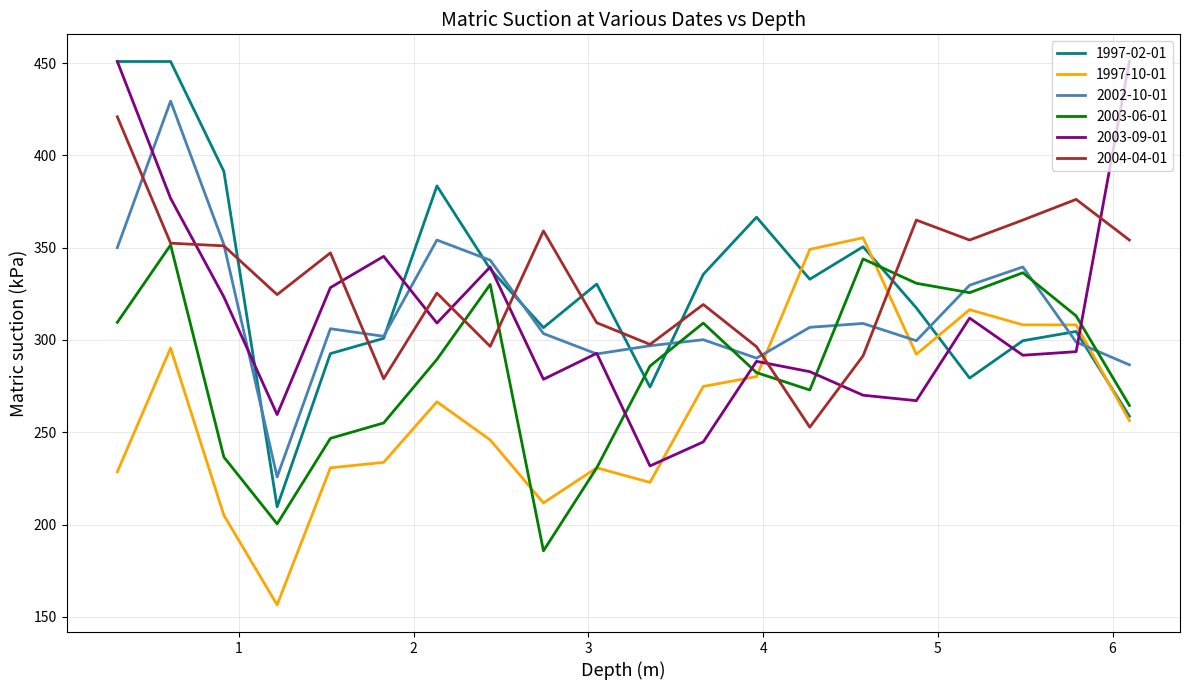

What is the highest value of the 2003-09-01 series?

450.8